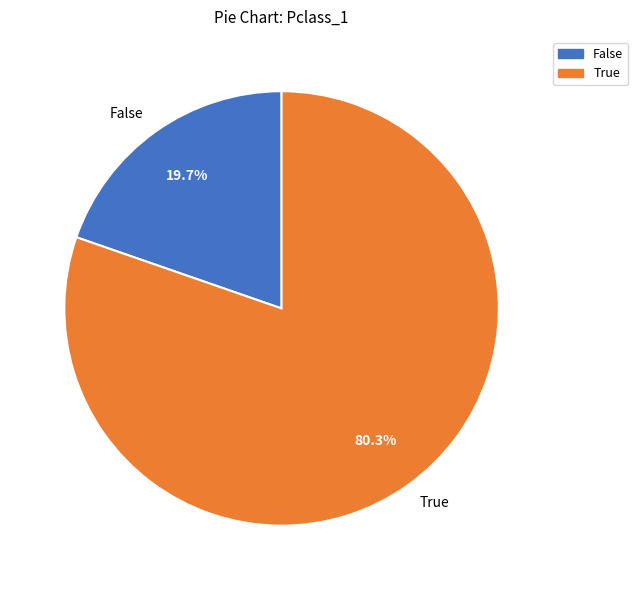

Is False the majority of the pie?

No